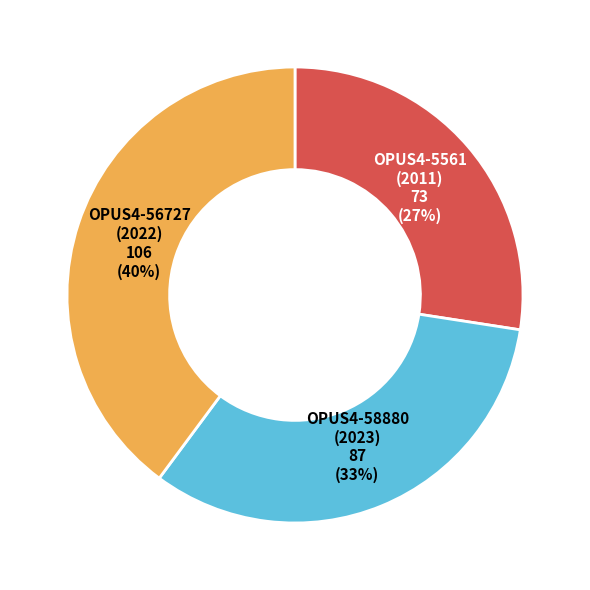

Is there a majority slice in this chart?

No